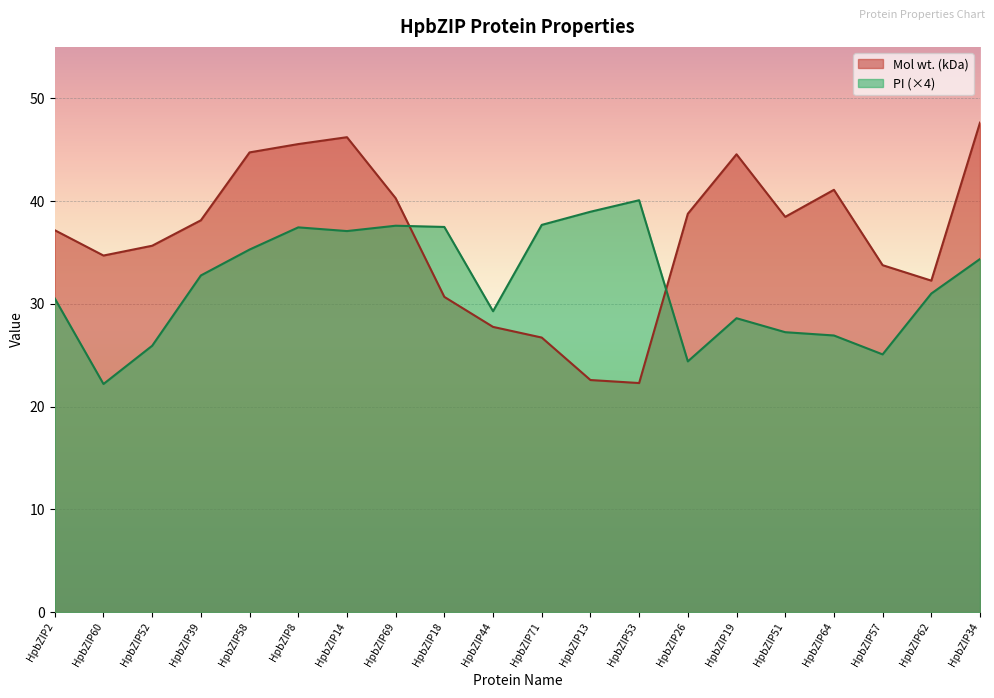

Rank the series at HpbZIP2 from highest to lowest value.

Mol wt. (kDa), PI (×4)